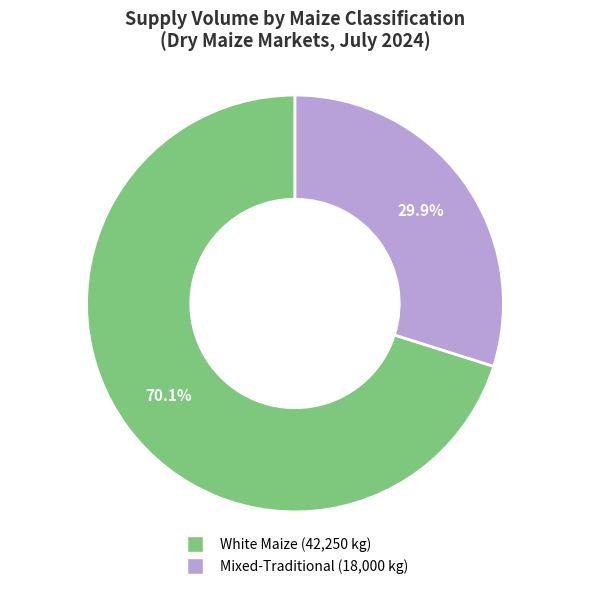

Is there any slice that represents more than half of the pie?

Yes